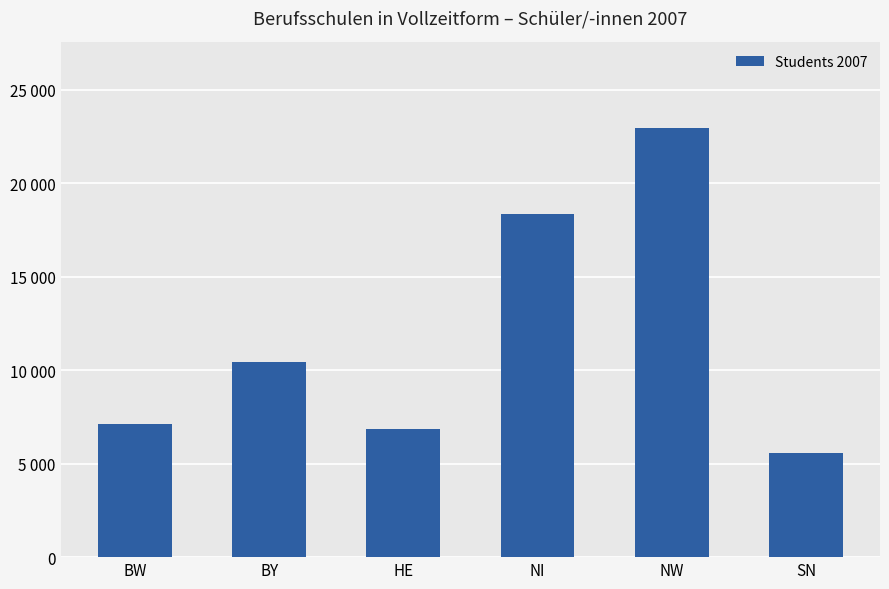

Does the chart contain any negative values?

No